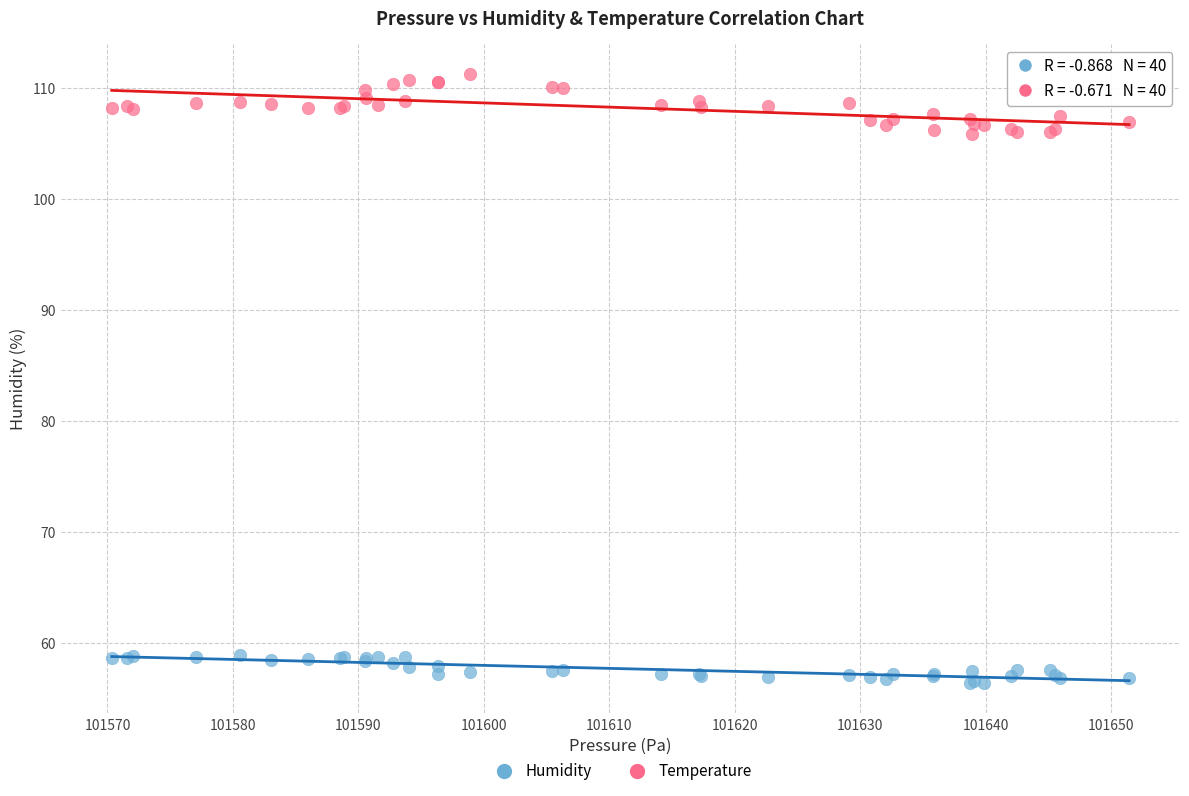

Which series has the widest spread of Y values?

Temperature